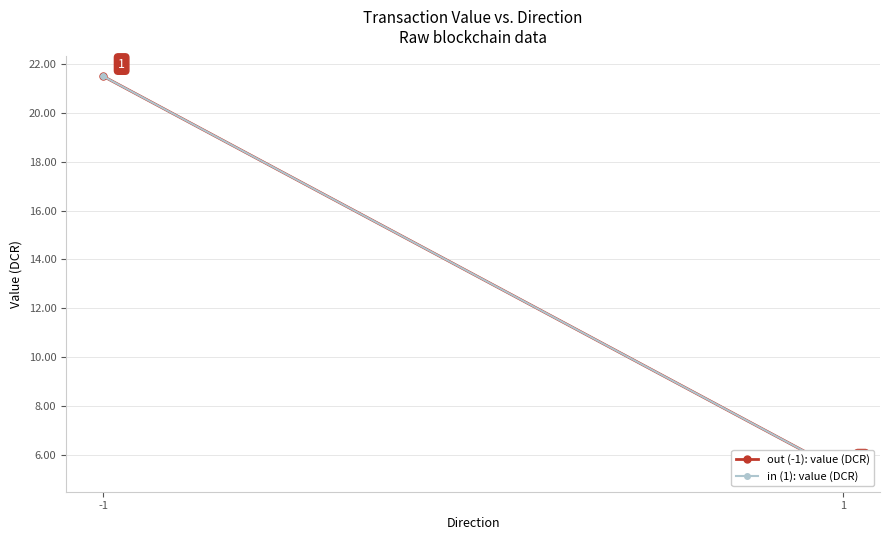

True or false: out (-1): value (DCR) has a value of 2.0 at 1.

False